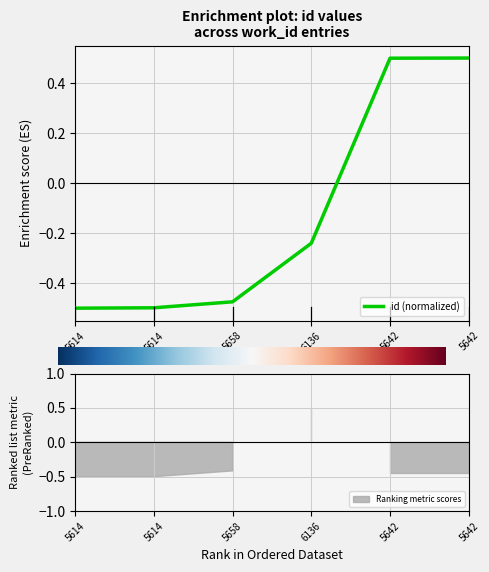

Between 5658 and 5642, which is larger?

5642